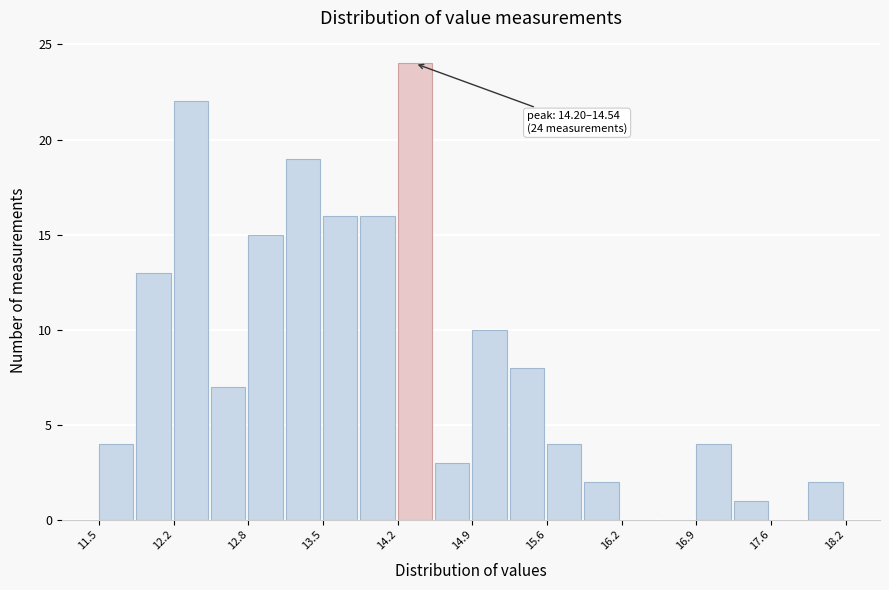

Read against the x-axis, roughly where is the centre of the tallest bar?

14.4